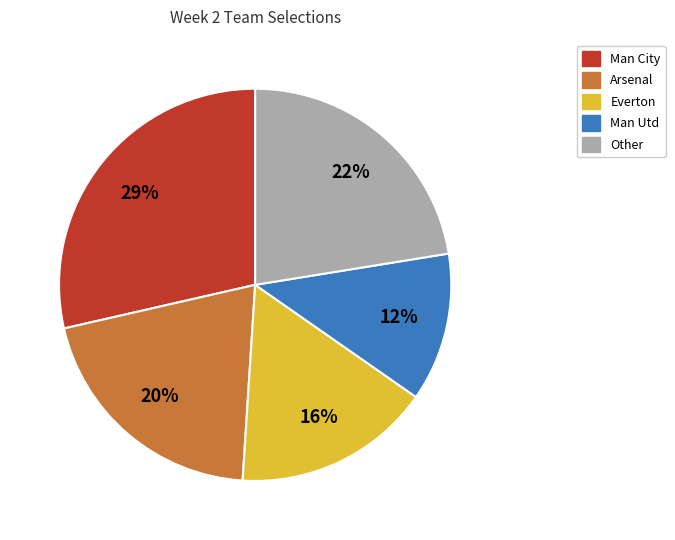

Is there any slice that represents more than half of the pie?

No